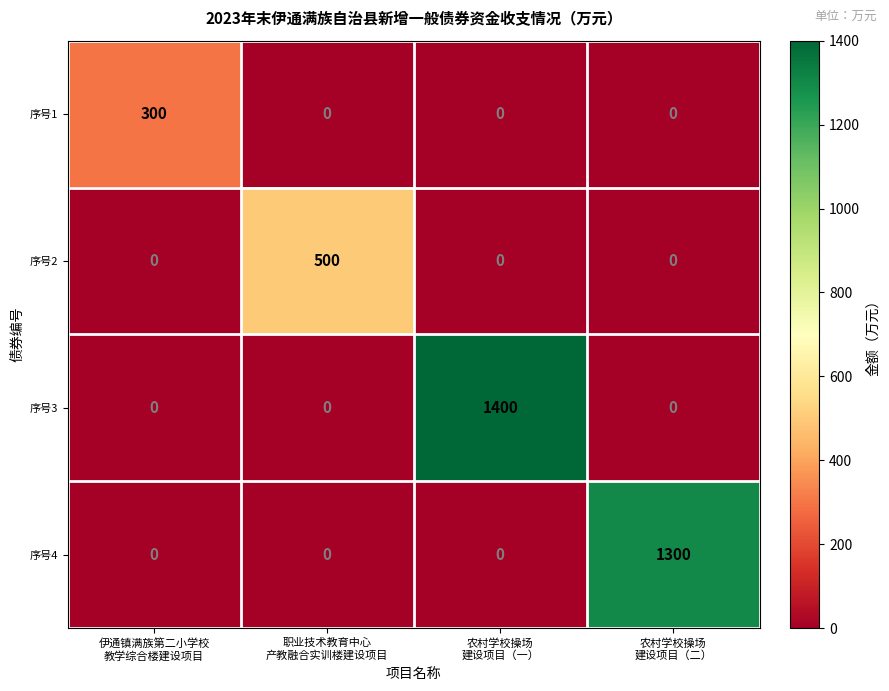

Which series has the largest total across all categories?

序号3